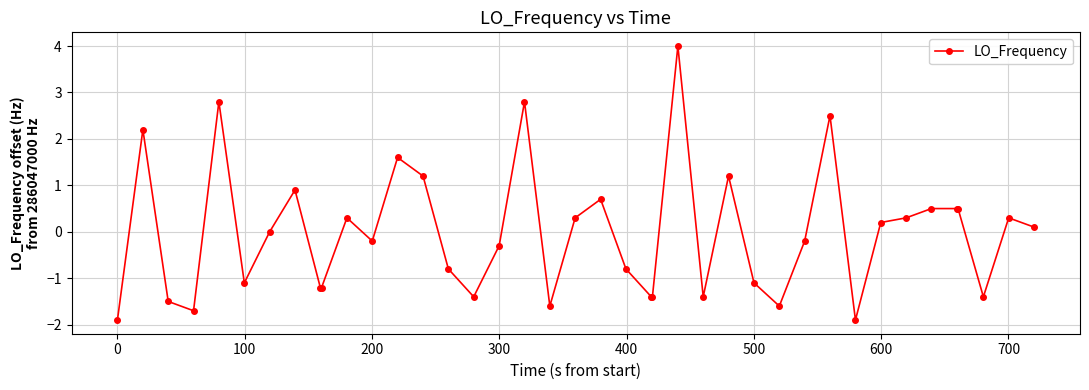

What is the greatest value displayed?

4.0